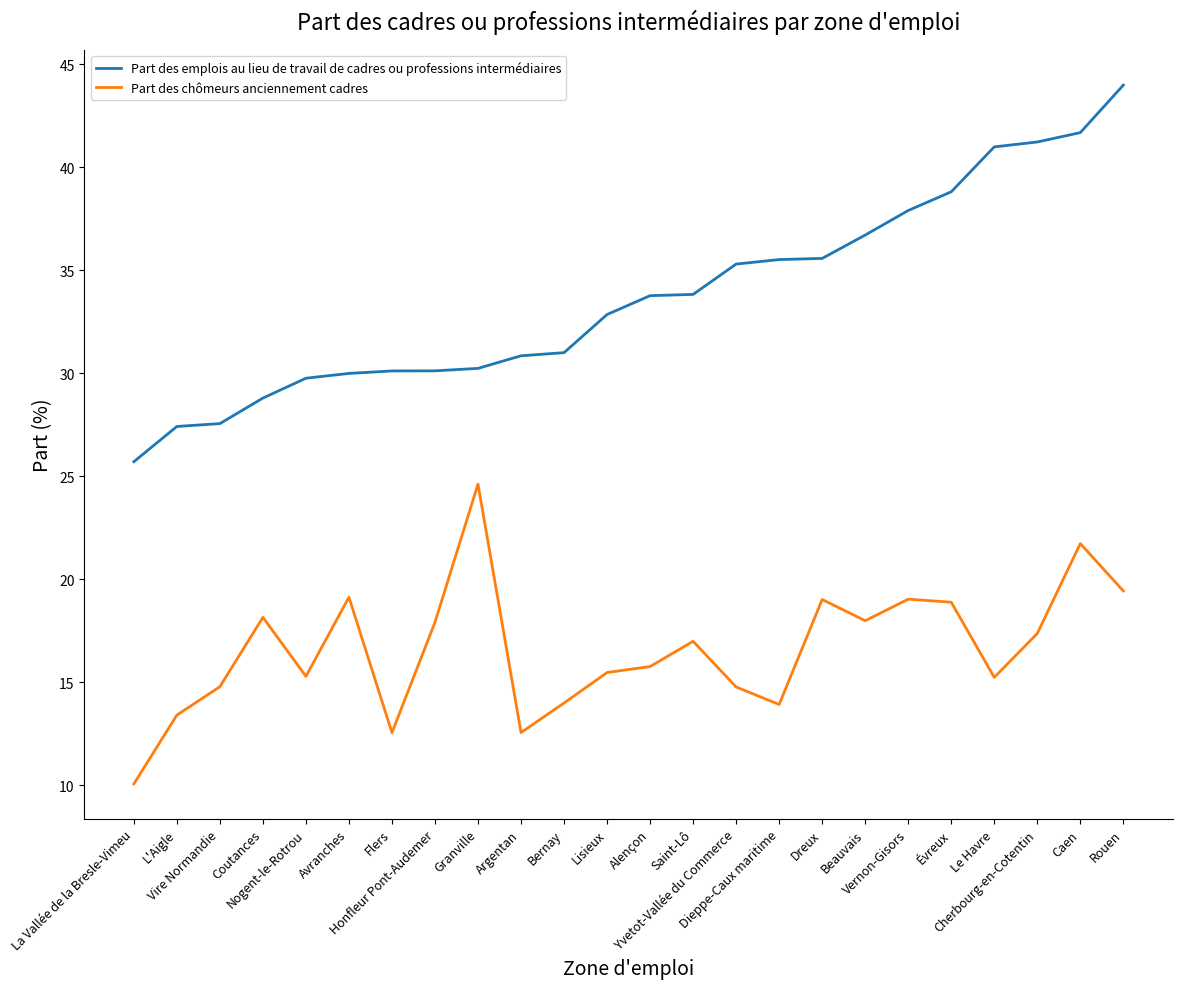

True or false: Part des chômeurs anciennement cadres and Part des emplois au lieu de travail de cadres ou professions intermédiaires cross at least once.

False